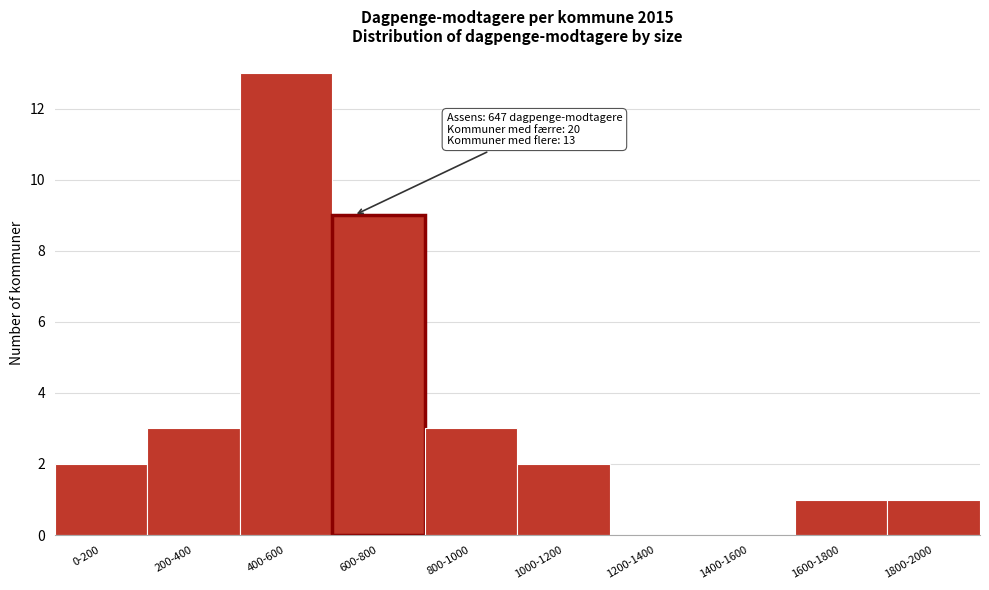

Reading left to right, extract all data points from this chart.

0-200=2	200-400=3	400-600=13	600-800=9	800-1000=3	1000-1200=2	1200-1400=0	1400-1600=0	1600-1800=1	1800-2000=1